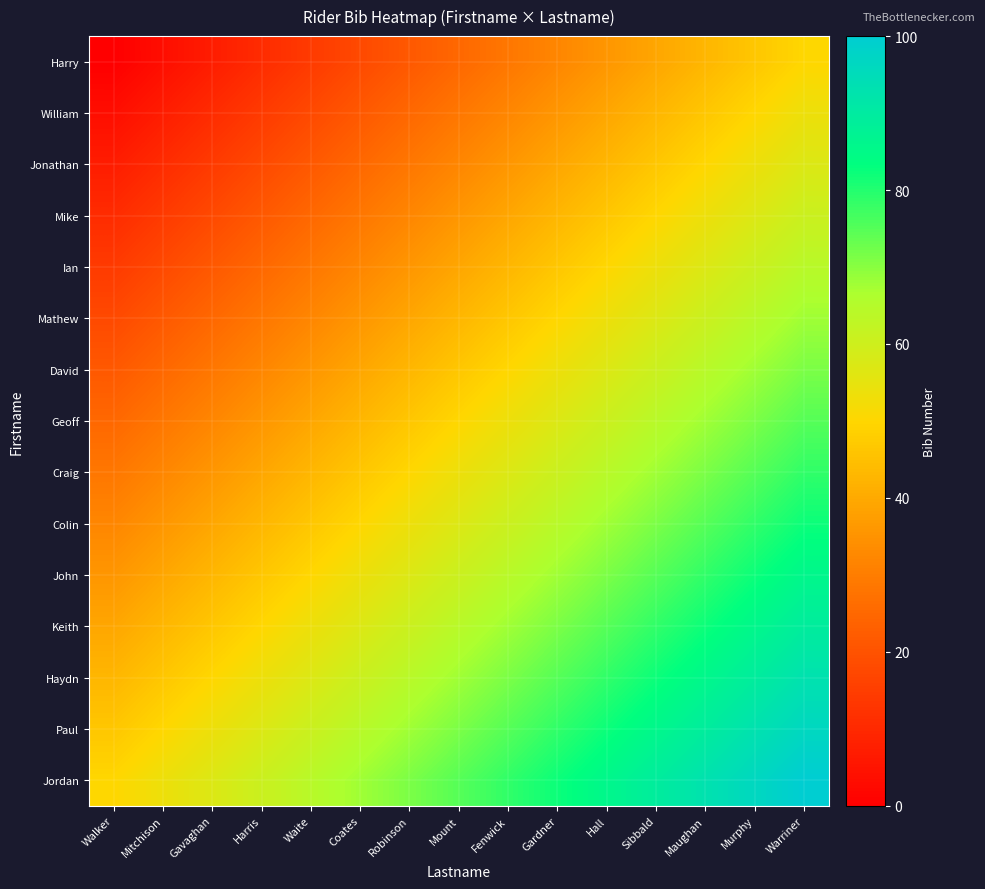

At which category does the chart reach its peak across all series?

Warriner